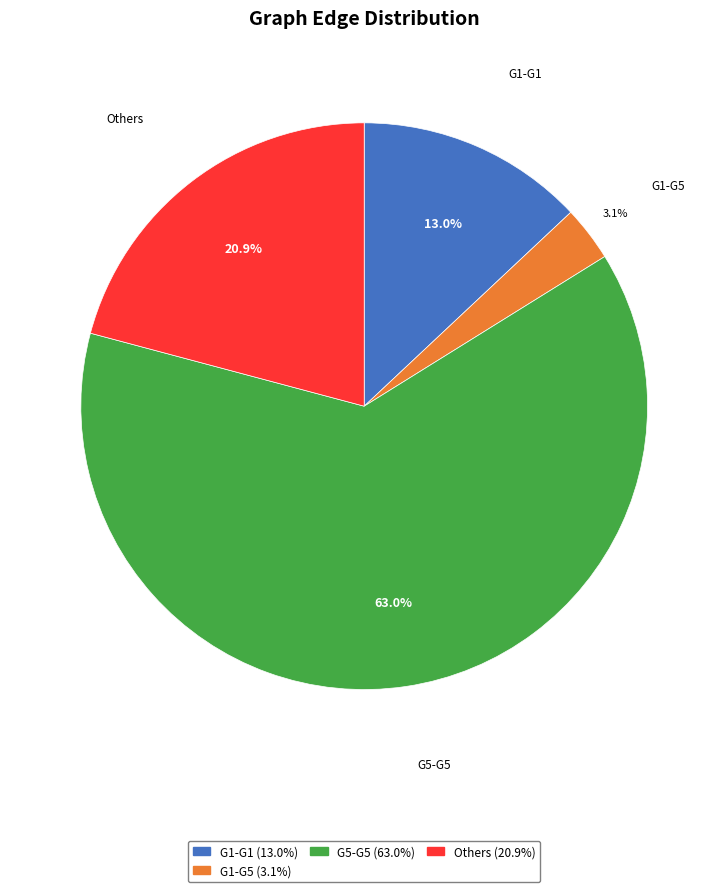

What percentage do G1-G1 and G5-G5 together represent?

76.0%